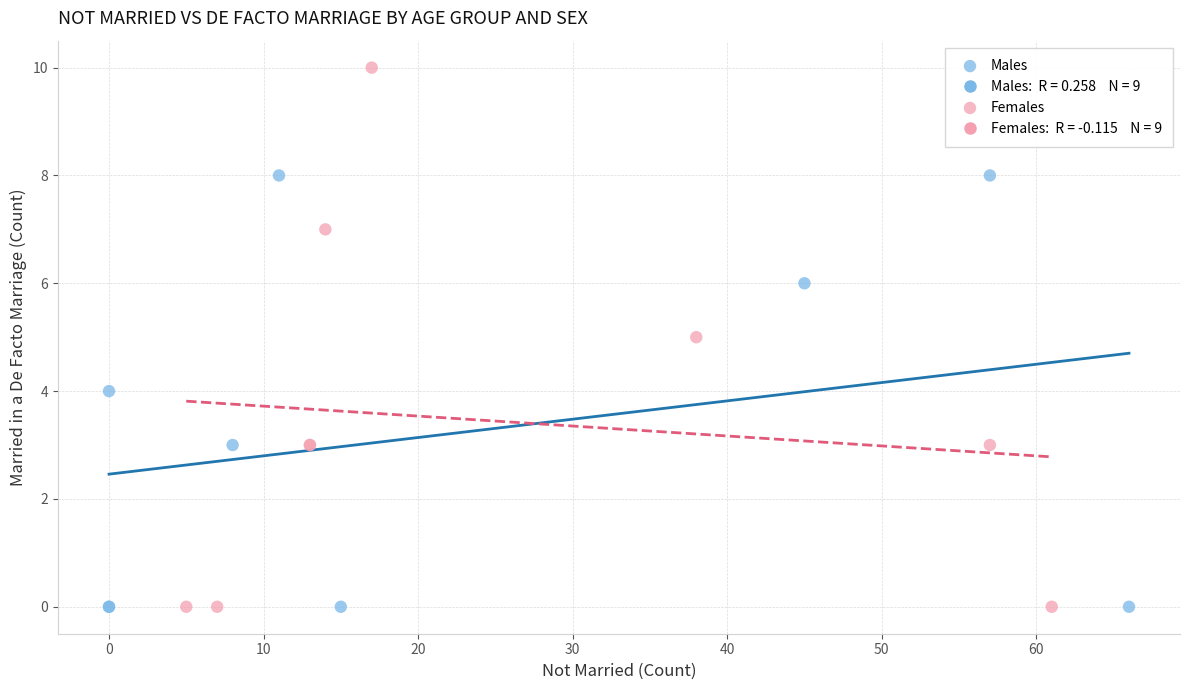

Which series reaches the maximum Y coordinate?

Females